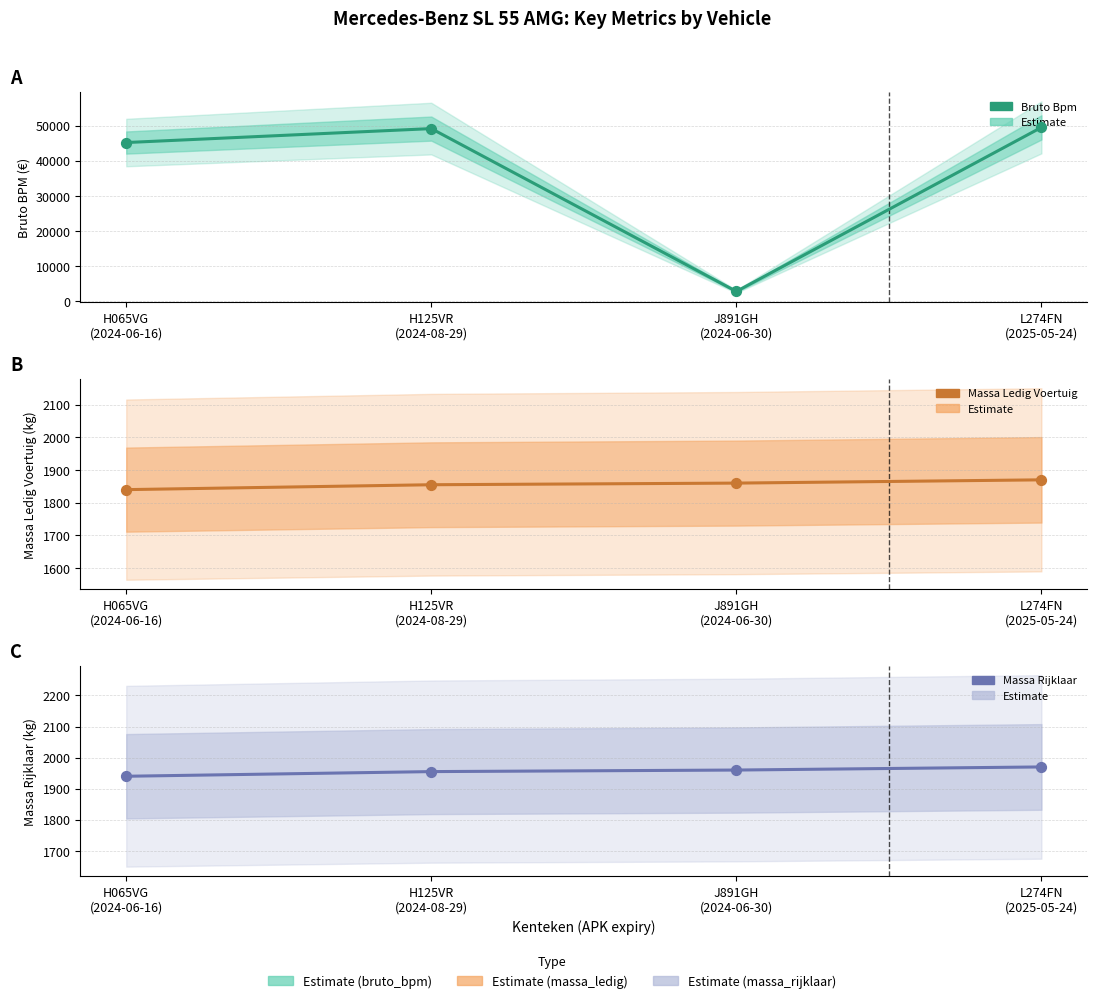

At which category is the sum across all series the highest?

L274FN
(2025-05-24)